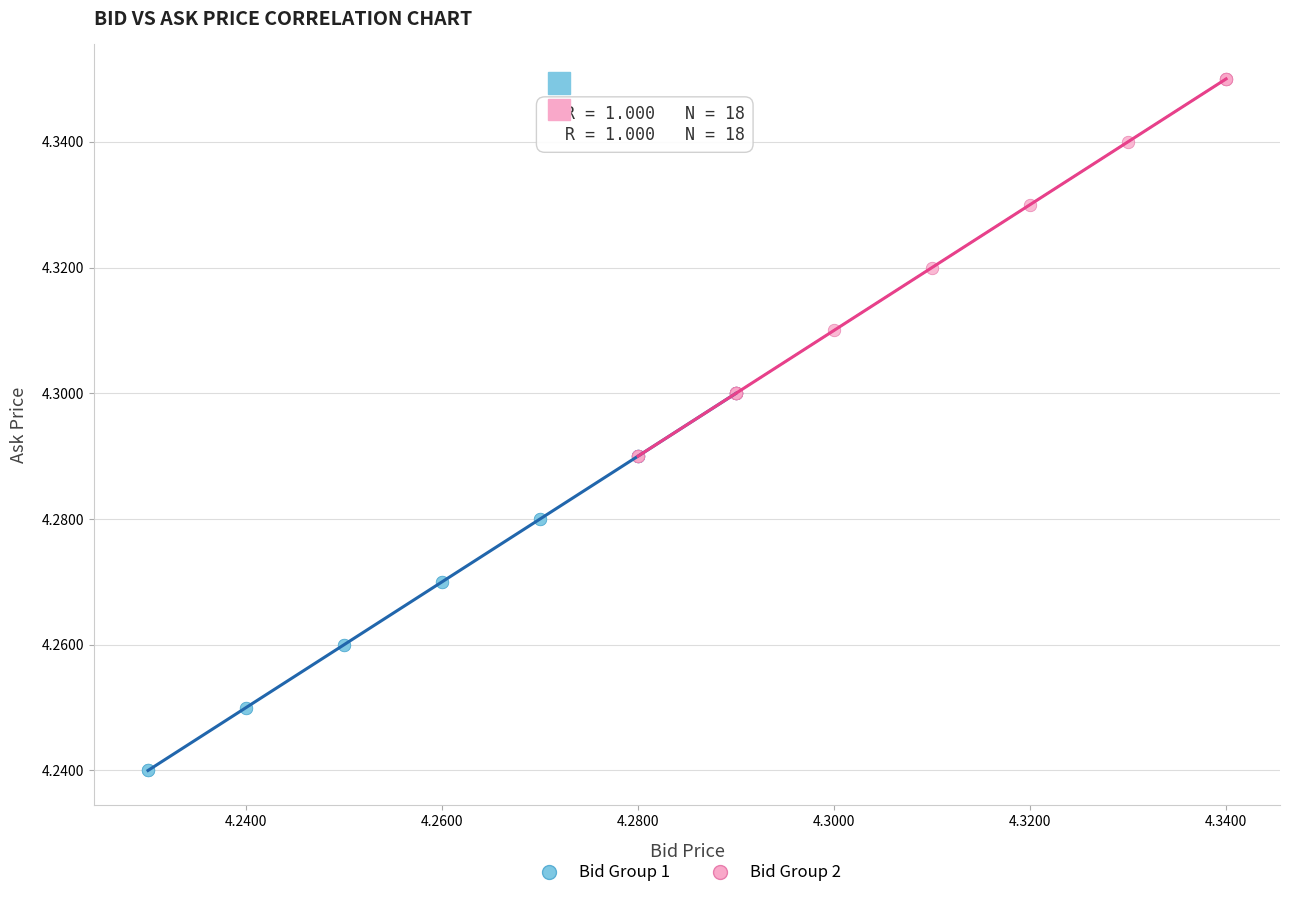

Which series reaches the minimum Y coordinate?

Bid Group 1